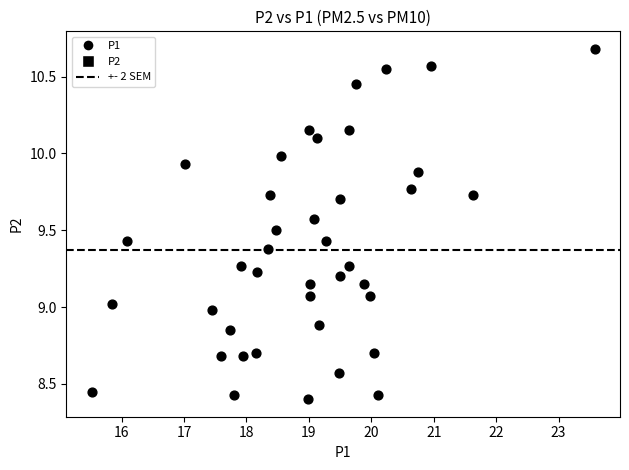

What is the range of Y values (max minus min)?

2.3